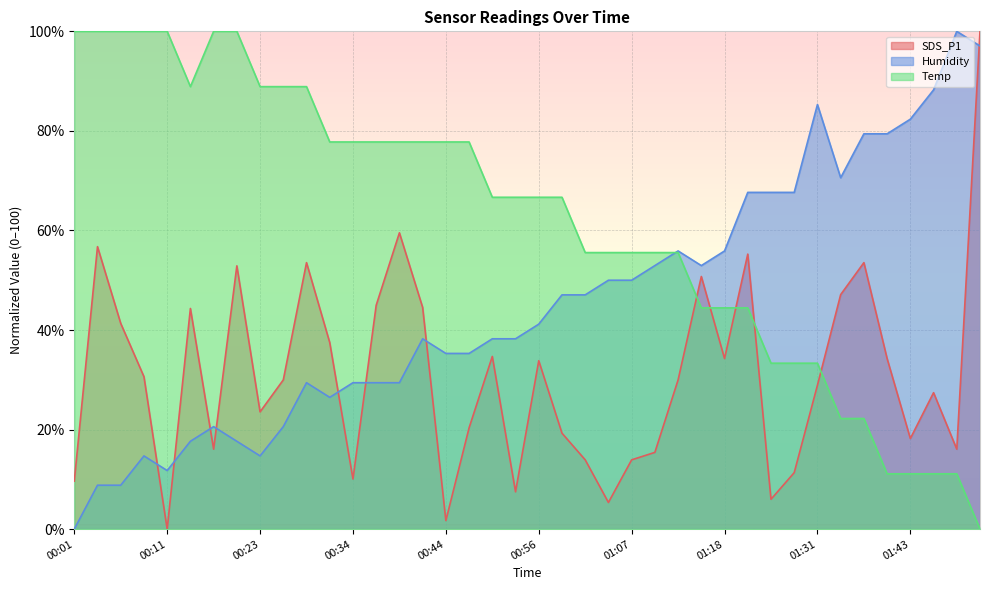

Reading left to right, extract all data points from this chart.

SDS_P1: 9.6	56.7	41.3	30.6	0.0	44.3	16.1	52.9	23.6	30.0	53.5	37.5	10.1	45.0	59.5	44.5	1.7	20.3	34.7	7.5	33.8	19.3	13.9	5.4	13.9	15.4	30.0	50.7	34.3	55.2	6.0	11.3	28.9	47.1	53.5	34.3	18.2	27.4	16.1	100.0
Humidity: 0.0	8.8	8.8	14.7	11.8	17.6	20.6	17.6	14.7	20.6	29.4	26.5	29.4	29.4	29.4	38.2	35.3	35.3	38.2	38.2	41.2	47.1	47.1	50.0	50.0	52.9	55.9	52.9	55.9	67.6	67.6	67.6	85.3	70.6	79.4	79.4	82.4	88.2	100.0	97.1
Temp: 100.0	100.0	100.0	100.0	100.0	88.9	100.0	100.0	88.9	88.9	88.9	77.8	77.8	77.8	77.8	77.8	77.8	77.8	66.7	66.7	66.7	66.7	55.6	55.6	55.6	55.6	55.6	44.4	44.4	44.4	33.3	33.3	33.3	22.2	22.2	11.1	11.1	11.1	11.1	0.0